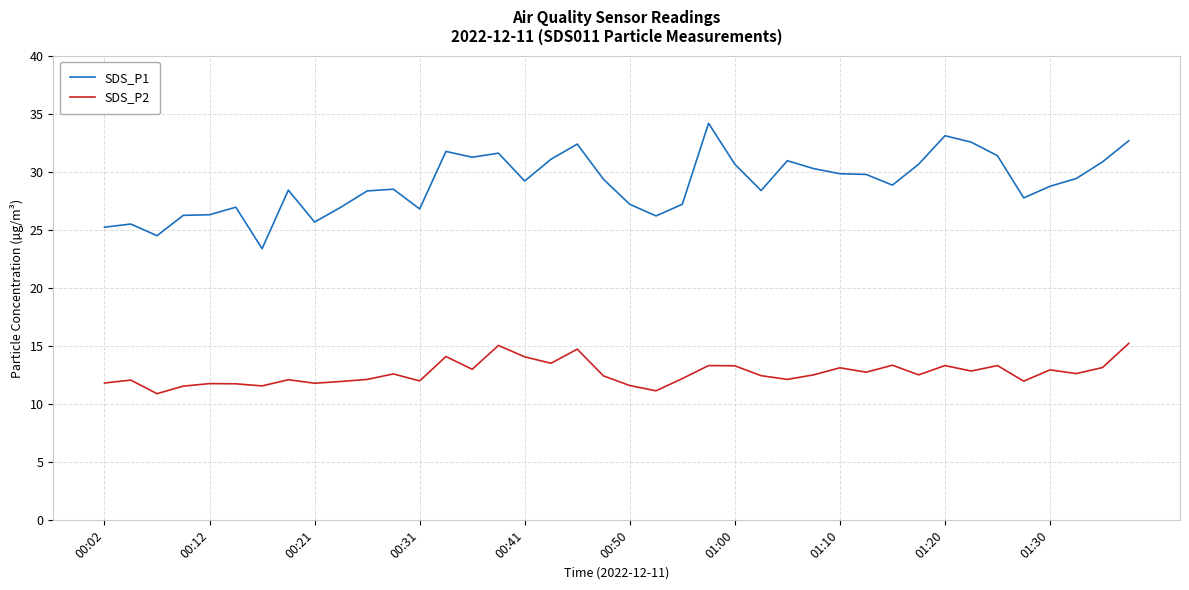

True or false: SDS_P2 and SDS_P1 intersect in this chart.

False